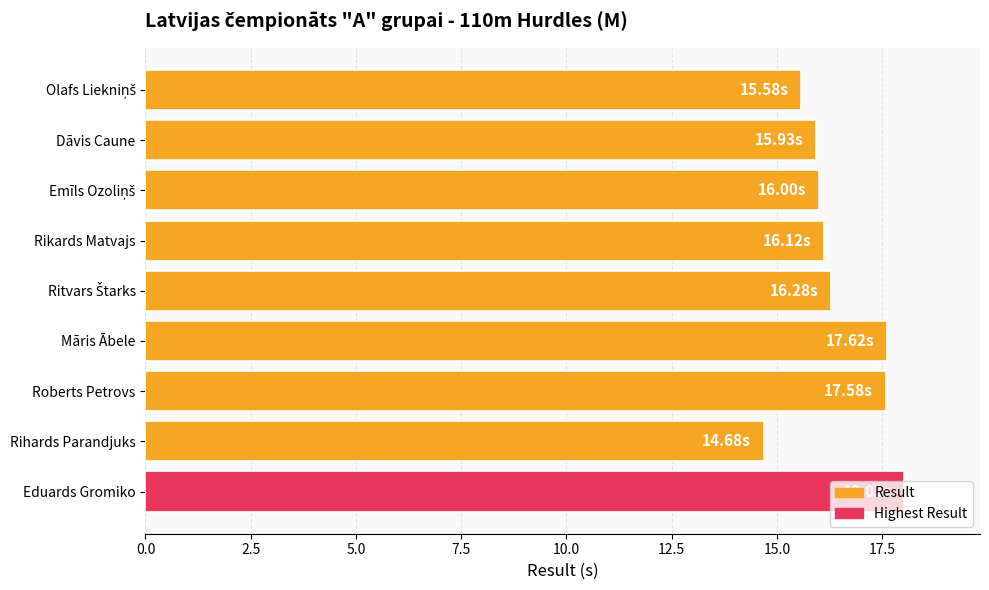

What is the average value?

16.4